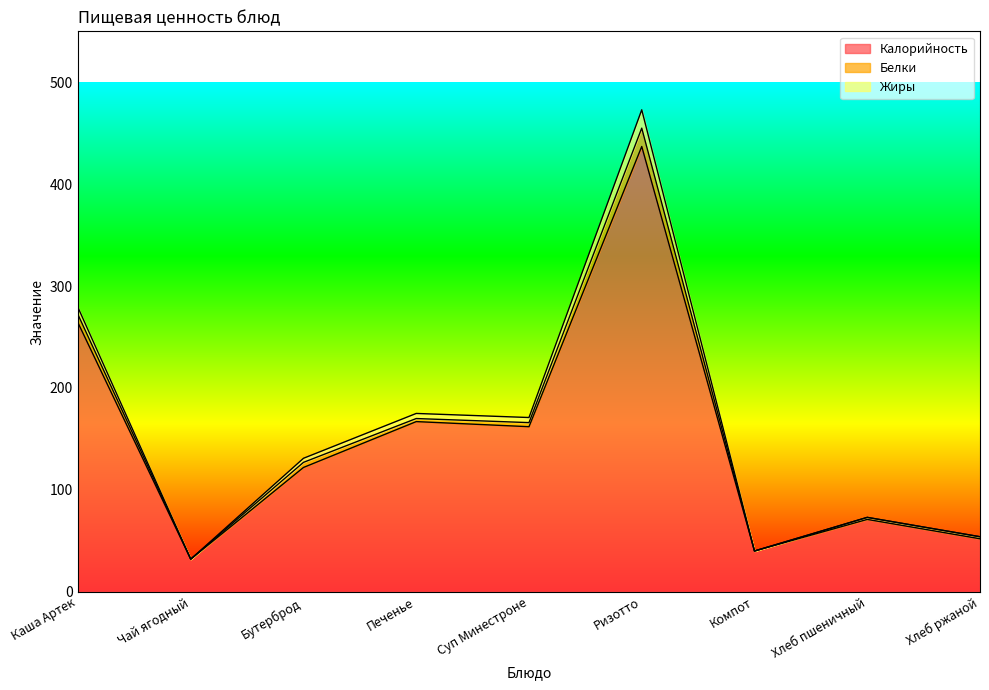

Where does the Калорийность series first go above 122?

Каша Артек